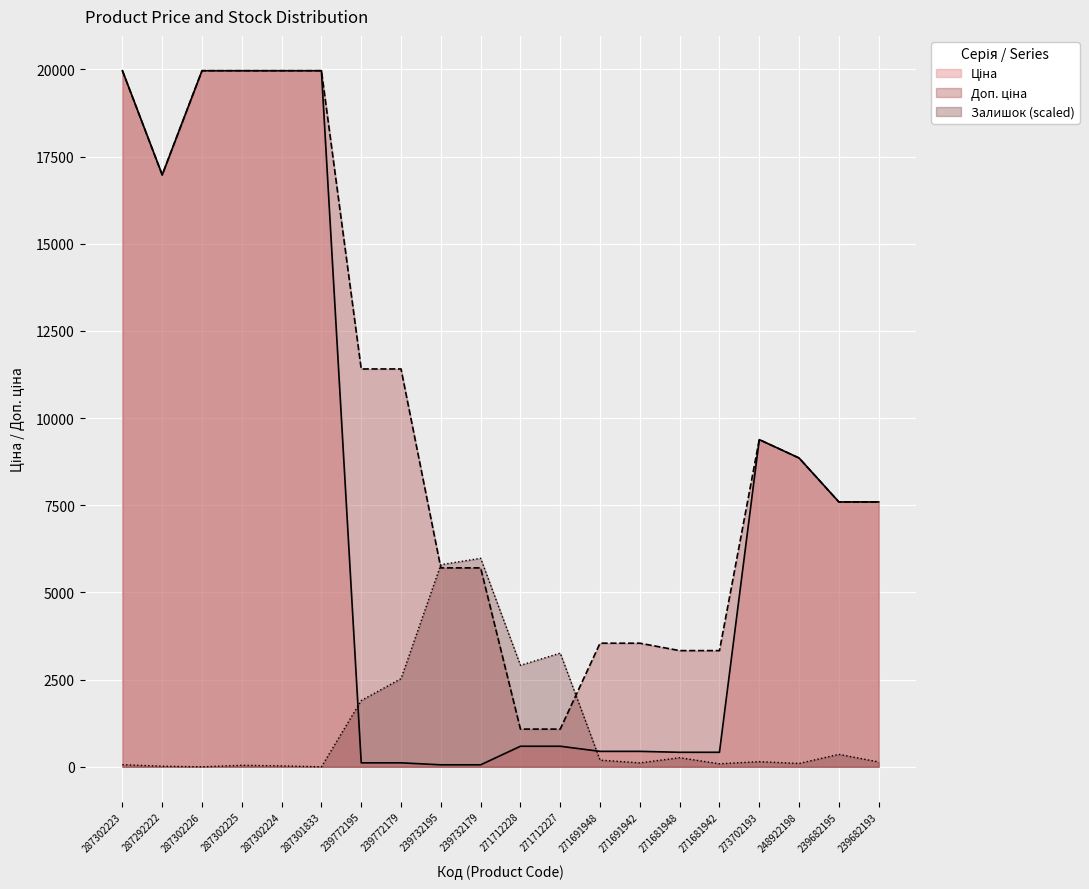

What value does the Залишок series have at 271712228?

2911.8